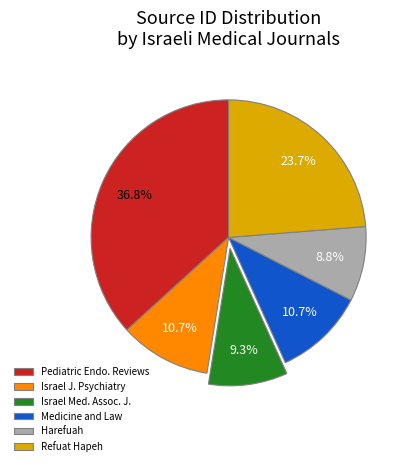

Between Harefuah and Refuat Hapeh, which is larger?

Refuat Hapeh